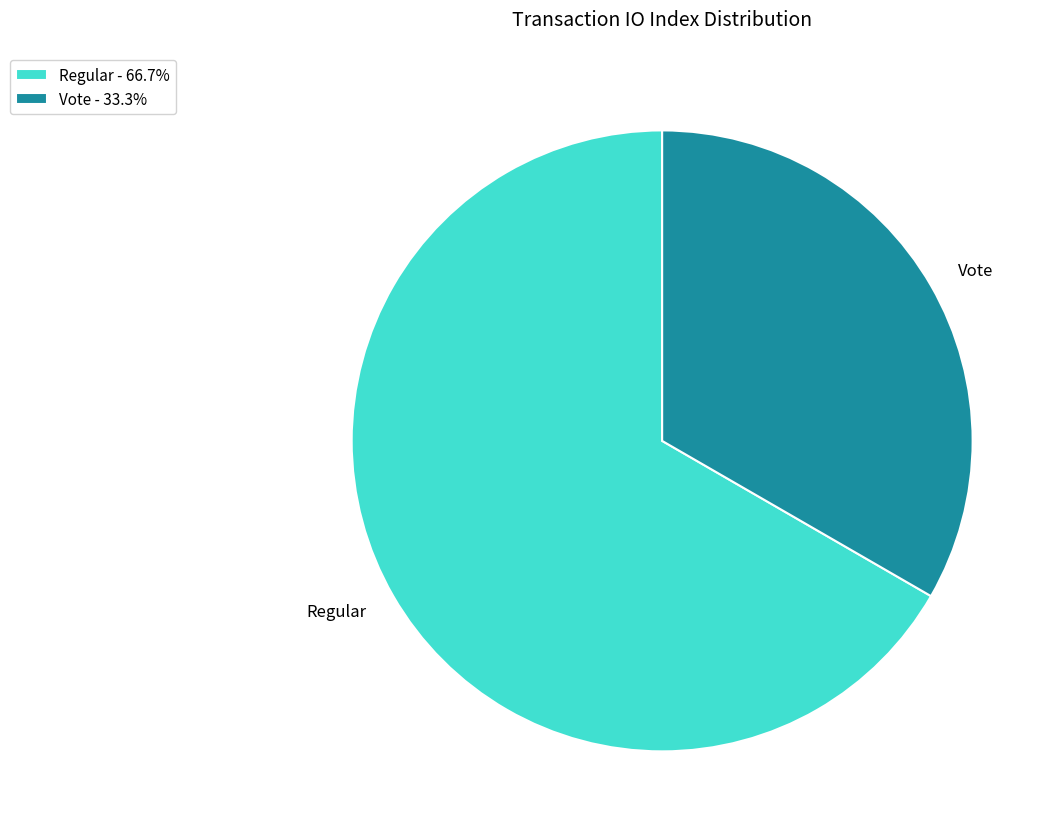

Is there any slice that represents more than half of the pie?

Yes